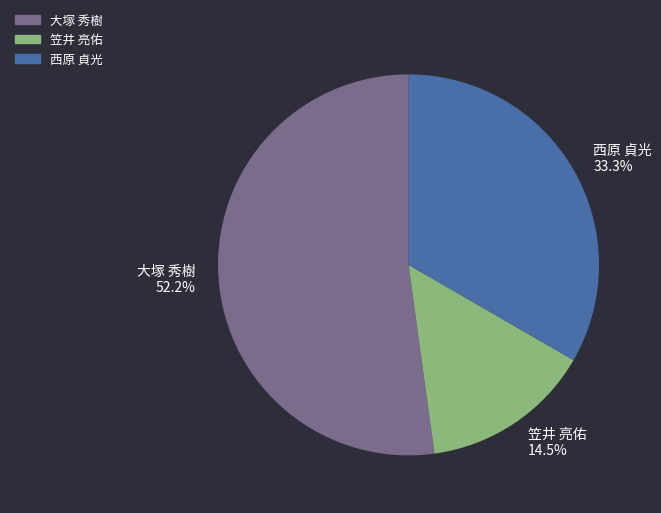

Count the number of slices in the pie.

3